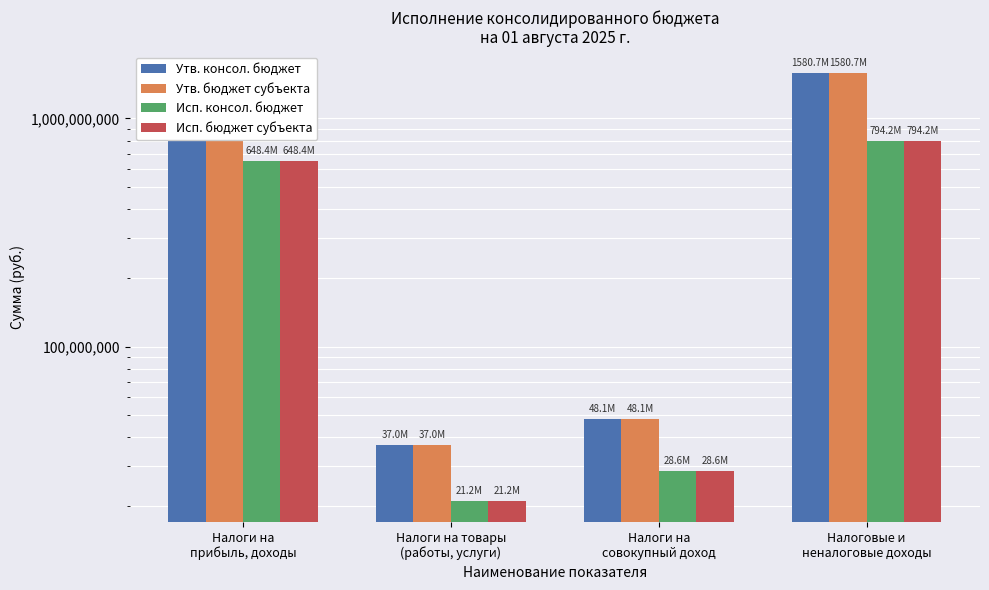

The value of Утв. бюджет субъекта at Налоги на товары
(работы, услуги) is 37043000.0. True or false?

True